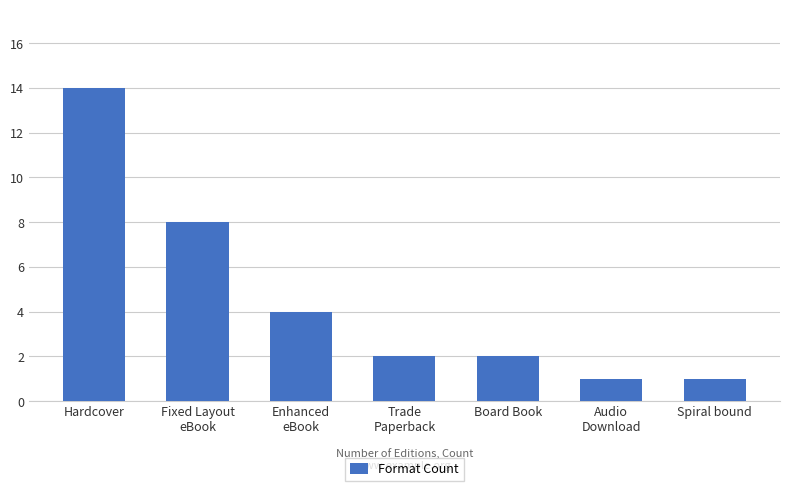

What is the greatest value displayed?

14